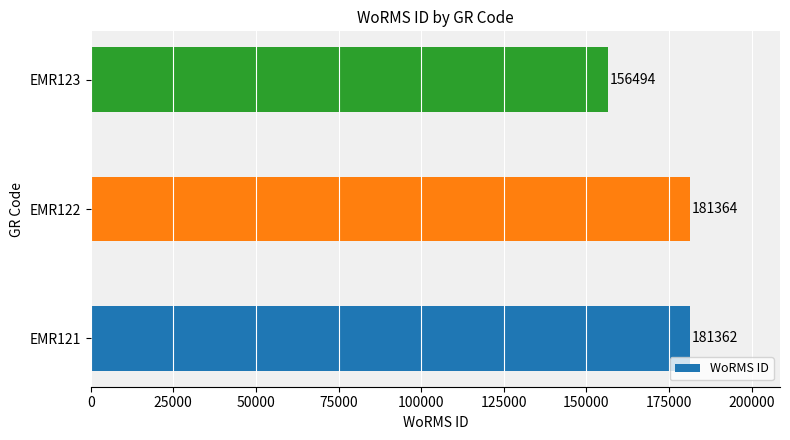

The chart shows a value of 156494 at EMR123. True or false?

True